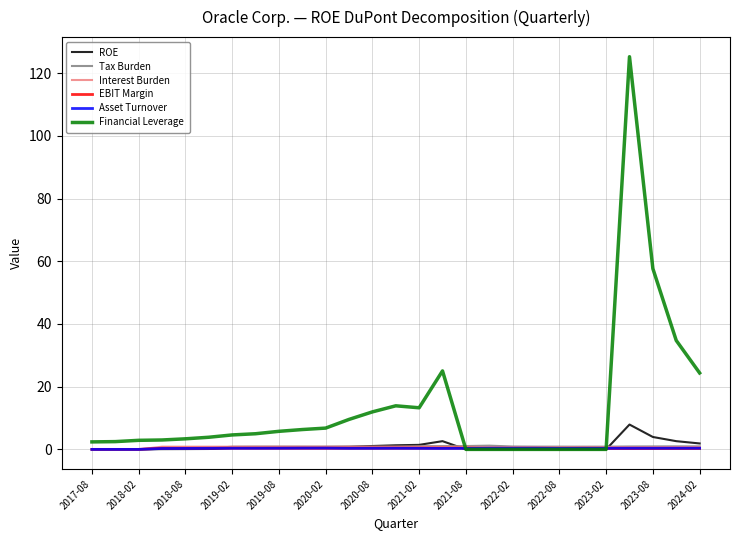

Which series has the largest total across all categories?

Financial Leverage